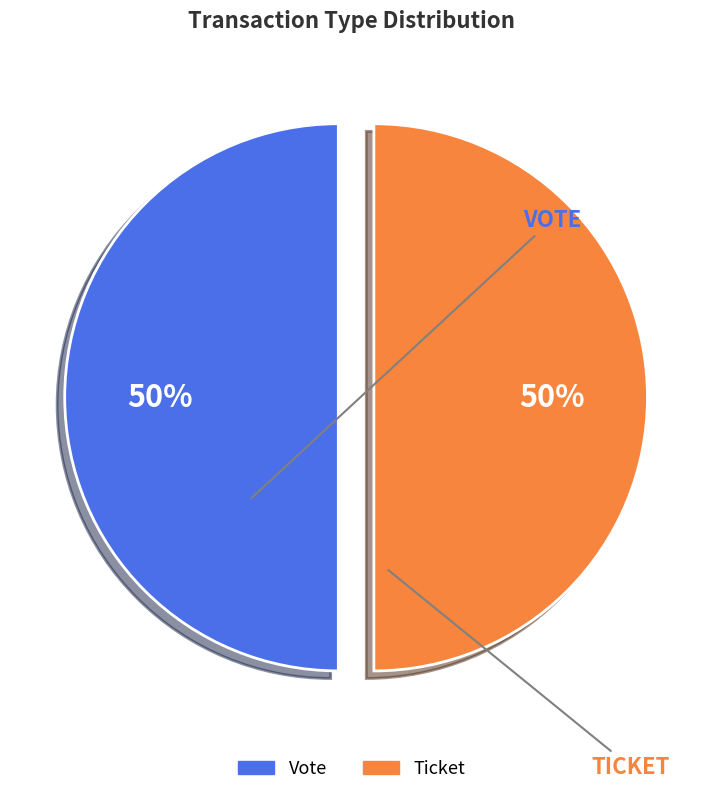

The Ticket slice represents 38% of the pie. True or false?

False